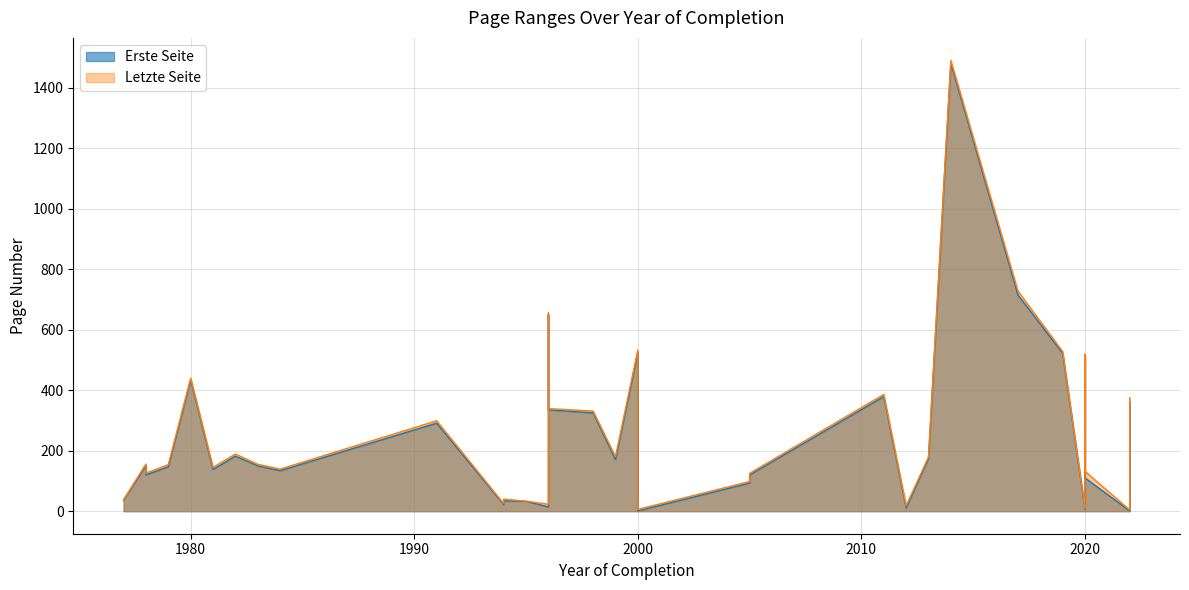

How many values in the Erste Seite series are below 147?

17